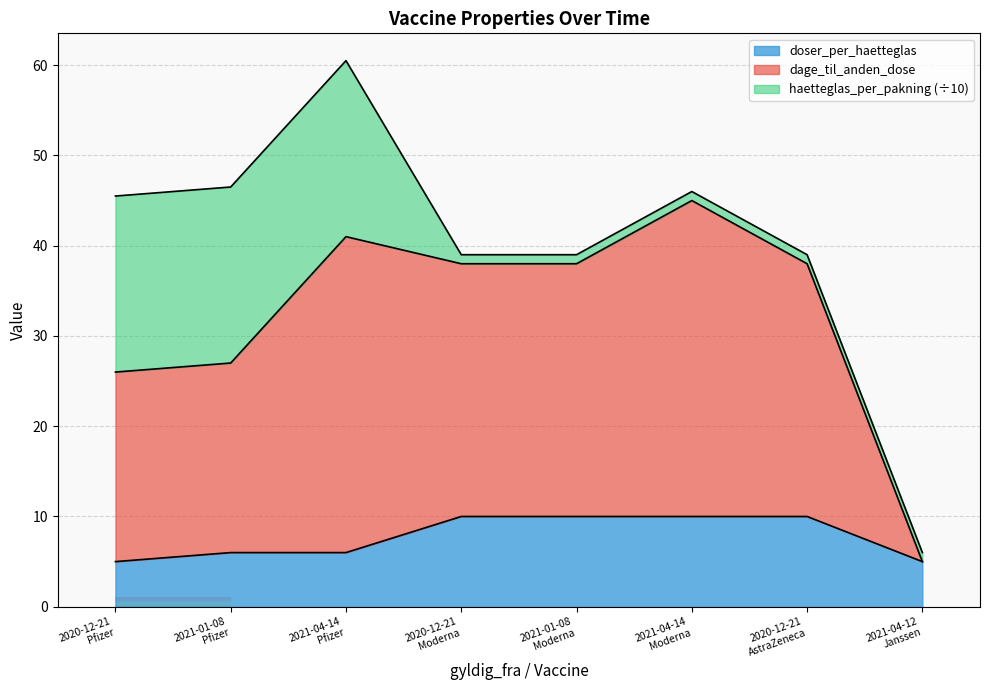

What are all the series names shown in the legend?

doser_per_haetteglas, dage_til_anden_dose, haetteglas_per_pakning (÷10)